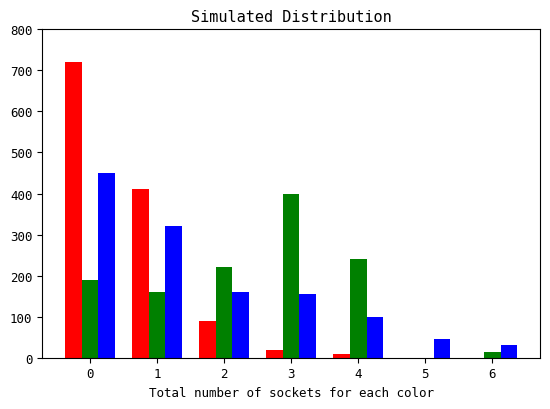

Reading left to right, what are all the values shown in this chart?

ID Values Group 1: 720	410	90	20	10	0	0
ID Values Group 2: 190	160	220	400	240	0	15
ID Values Group 3: 450	320	160	155	100	45	30